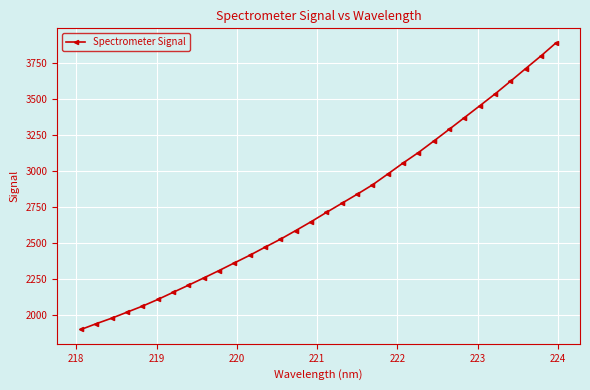

What is the average value?

2758.8